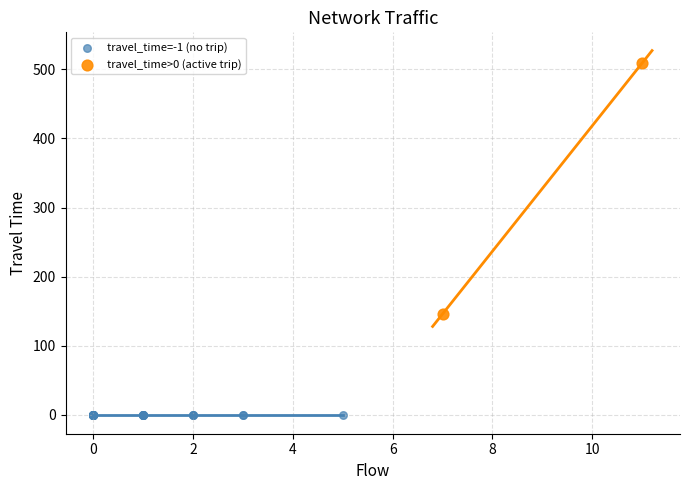

Which series reaches the maximum Y coordinate?

travel_time>0 (active trip)